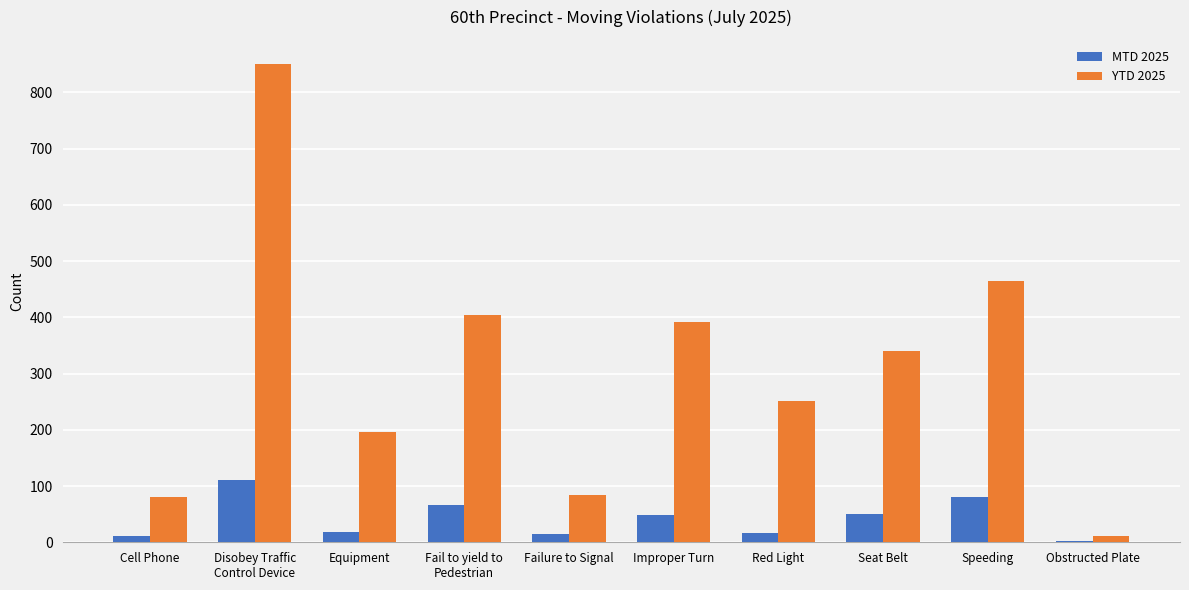

True or false: YTD 2025 has a value of 84 at Failure to Signal.

True